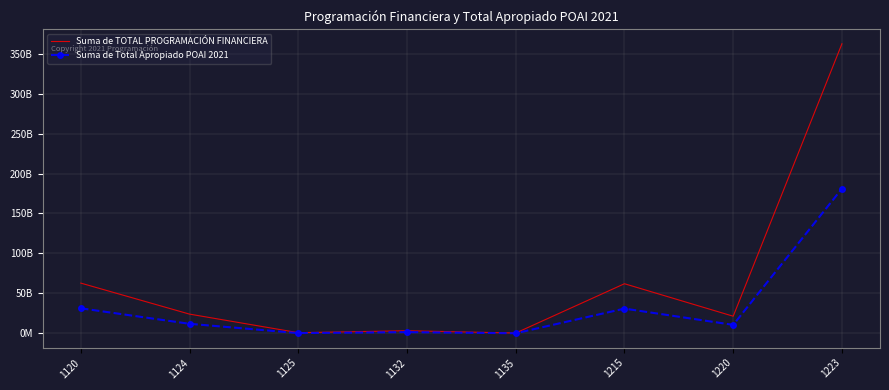

What are all the series names shown in the legend?

Suma de TOTAL PROGRAMACIÓN FINANCIERA, Suma de Total Apropiado POAI 2021